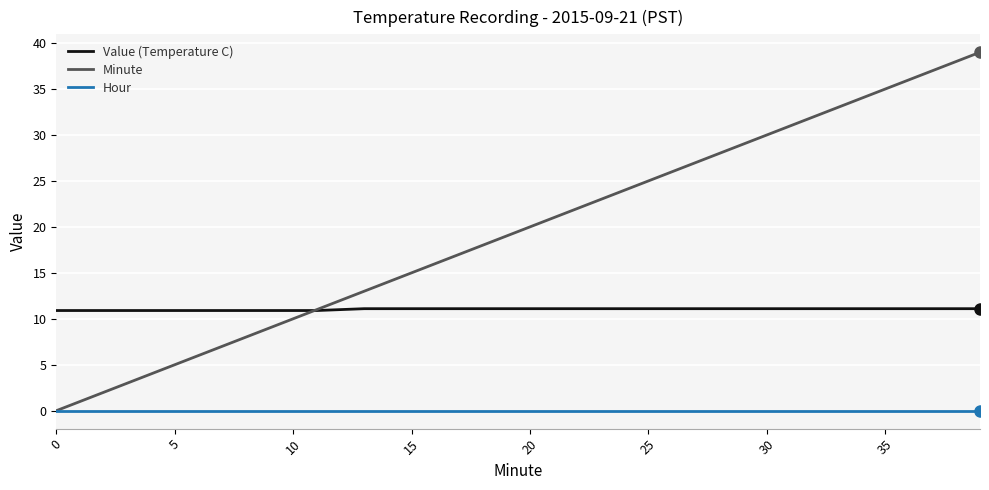

What is the difference between the maximum and minimum values in the Value (Temperature C) series?

0.2